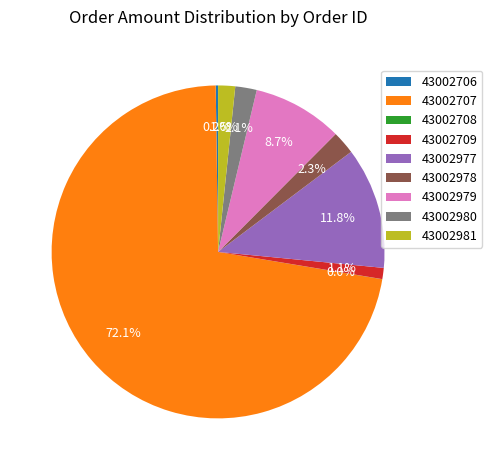

Which slice is the largest?

43002707